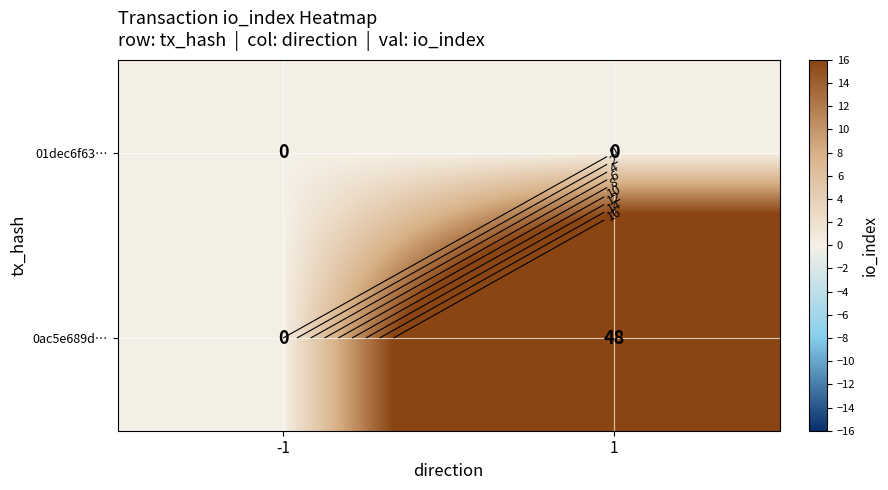

What is the sum of all 0ac5e689d… values?

48